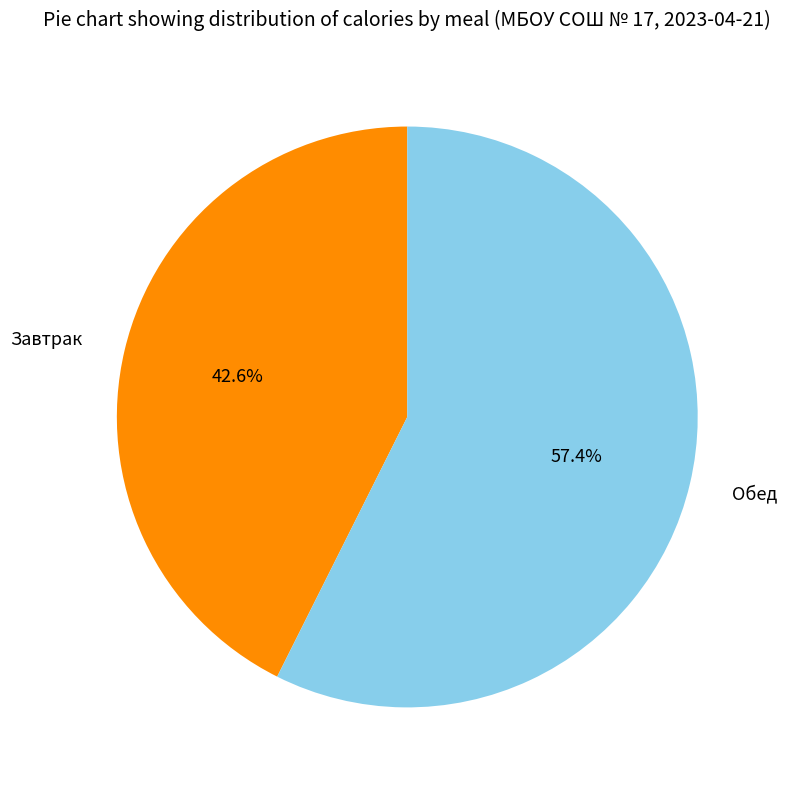

What is the largest slice in the pie chart?

Обед